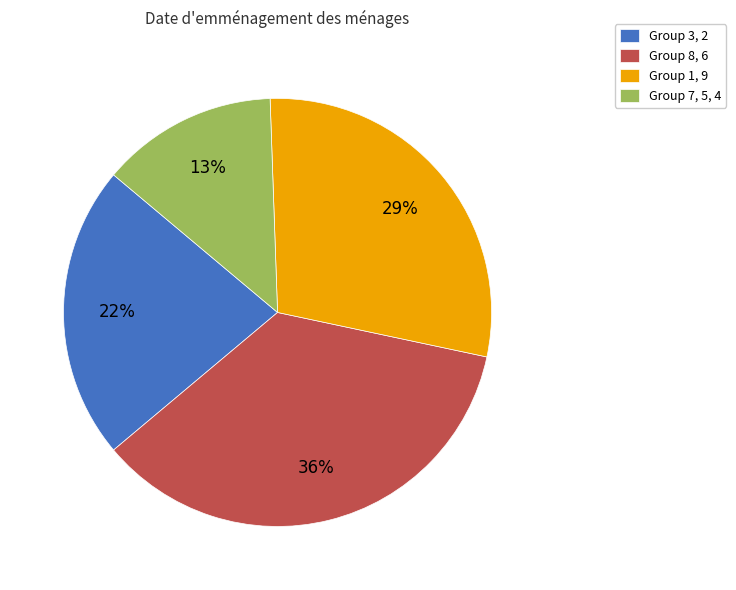

True or false: Group 7, 5, 4 accounts for 20% of the total.

False